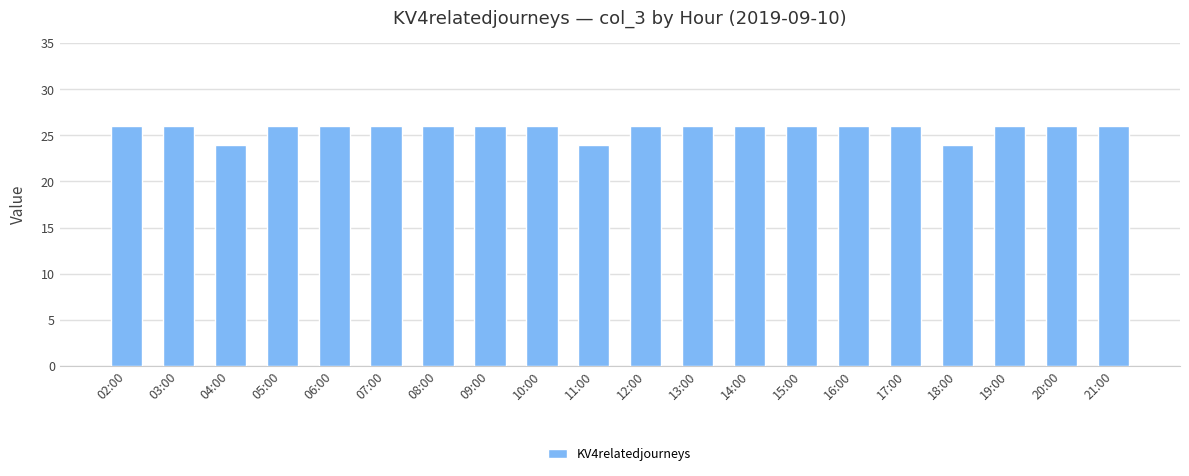

What is the maximum value shown in the chart?

26